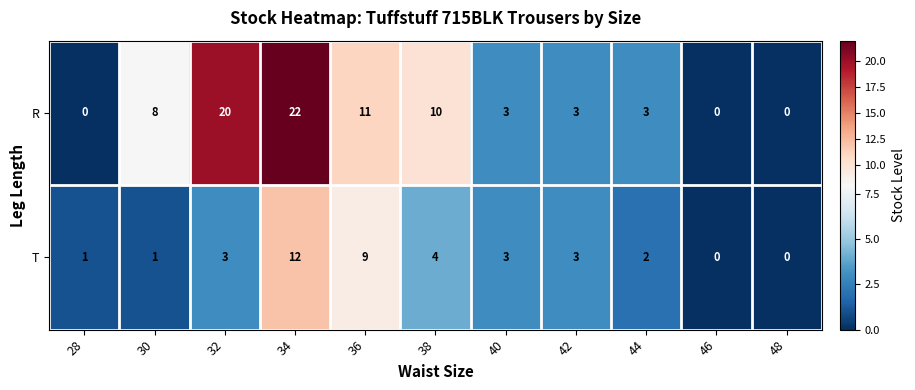

Reading right to left, extract all data points from this chart.

R: 48=0	46=0	44=3	42=3	40=3	38=10	36=11	34=22	32=20	30=8	28=0
T: 48=0	46=0	44=2	42=3	40=3	38=4	36=9	34=12	32=3	30=1	28=1